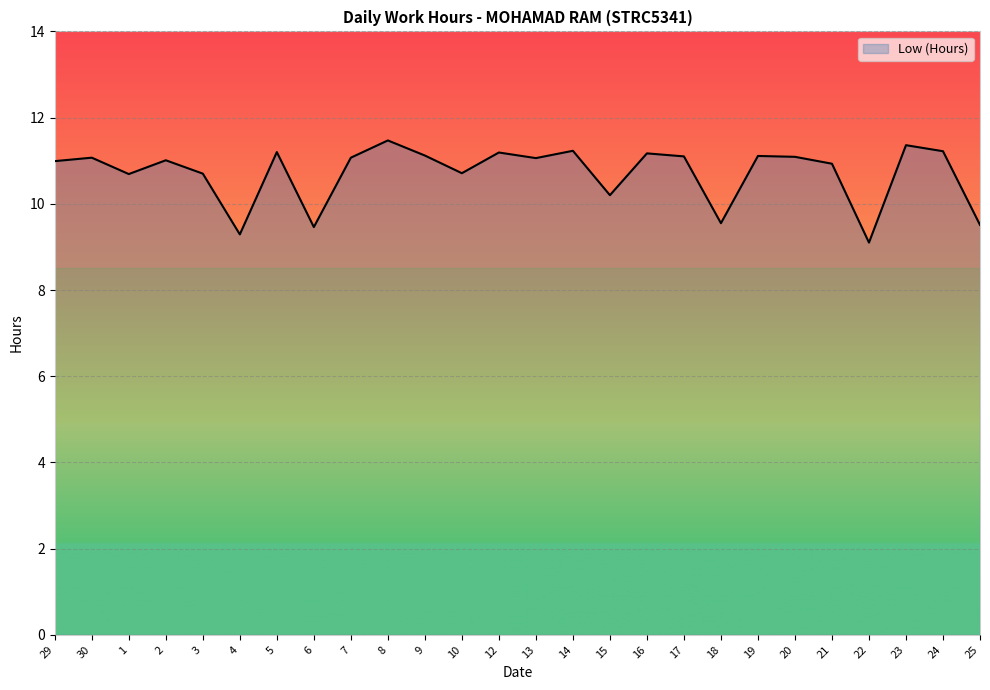

What position from the left is 21?

22